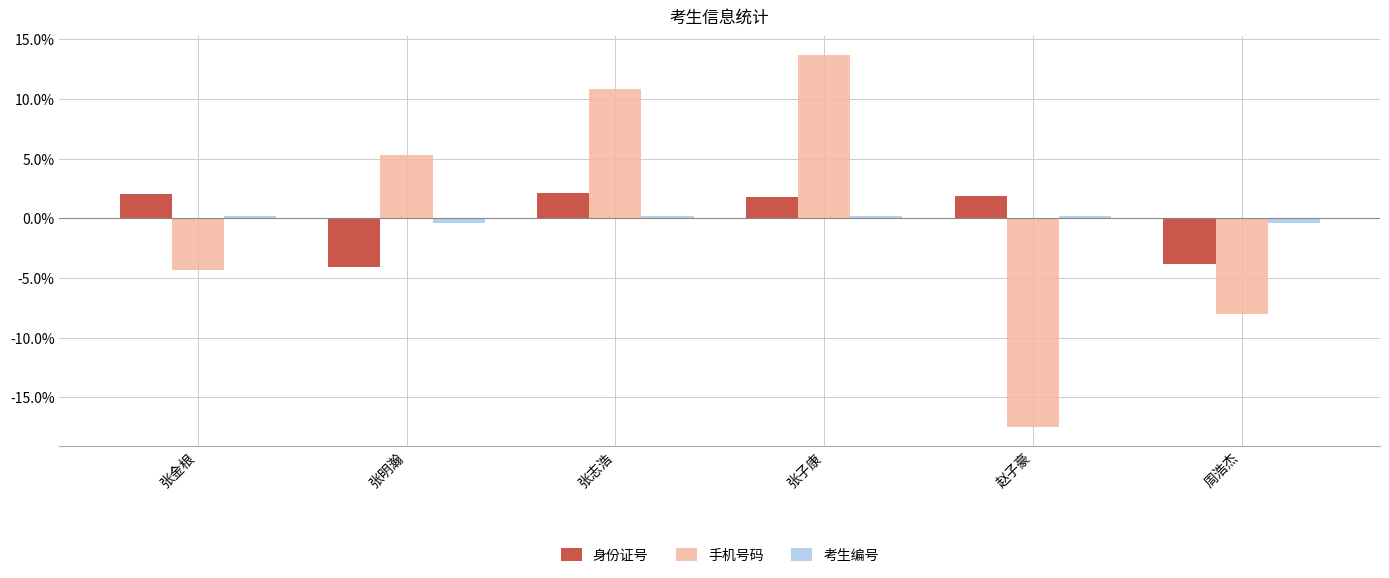

Rank the series at 周浩杰 from lowest to highest value.

手机号码, 身份证号, 考生编号